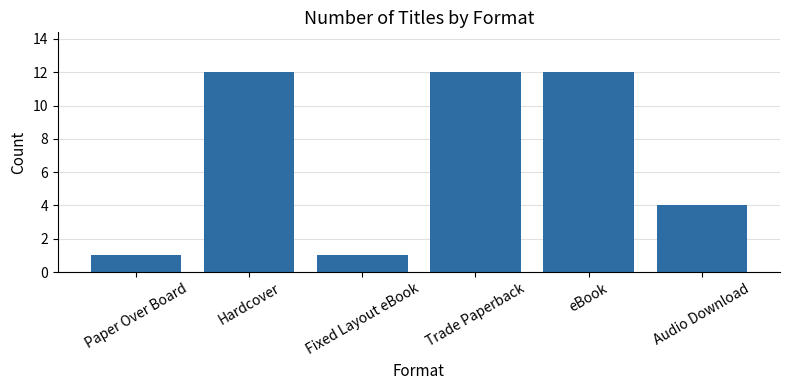

What is the change in value from Hardcover to Audio Download?

-8